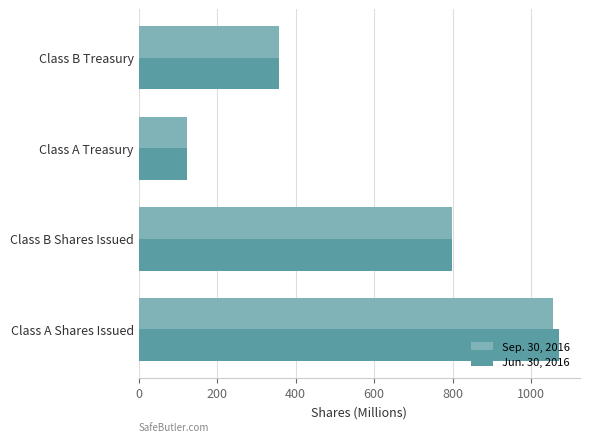

Rank the series by their maximum value, from highest to lowest.

Jun. 30, 2016, Sep. 30, 2016